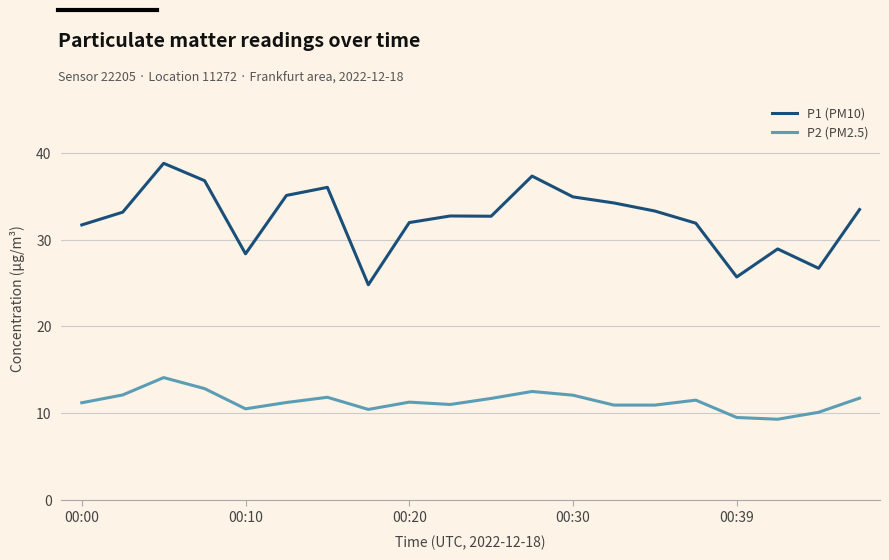

At how many categories does at least one series exceed 18?

20